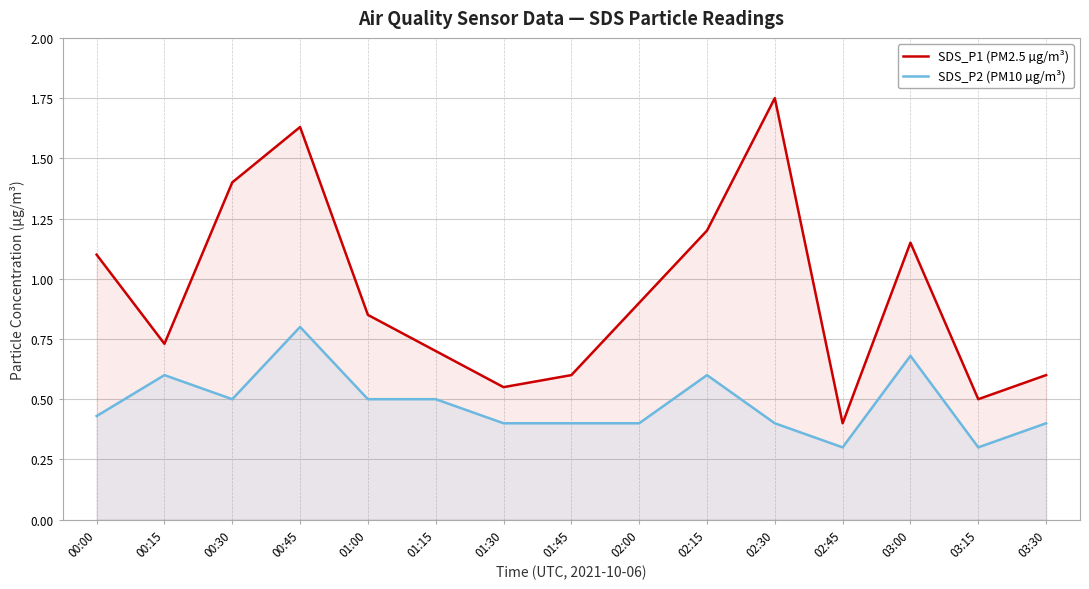

How many distinct data groups are displayed?

2